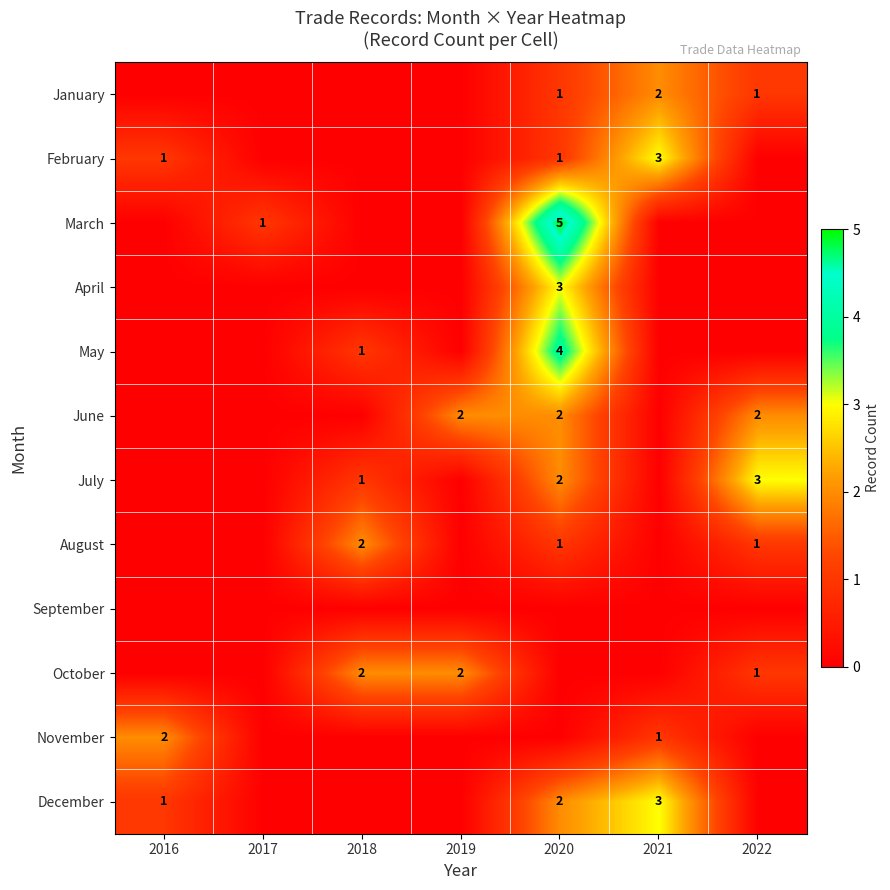

The value of August at 2018 is 0. True or false?

False